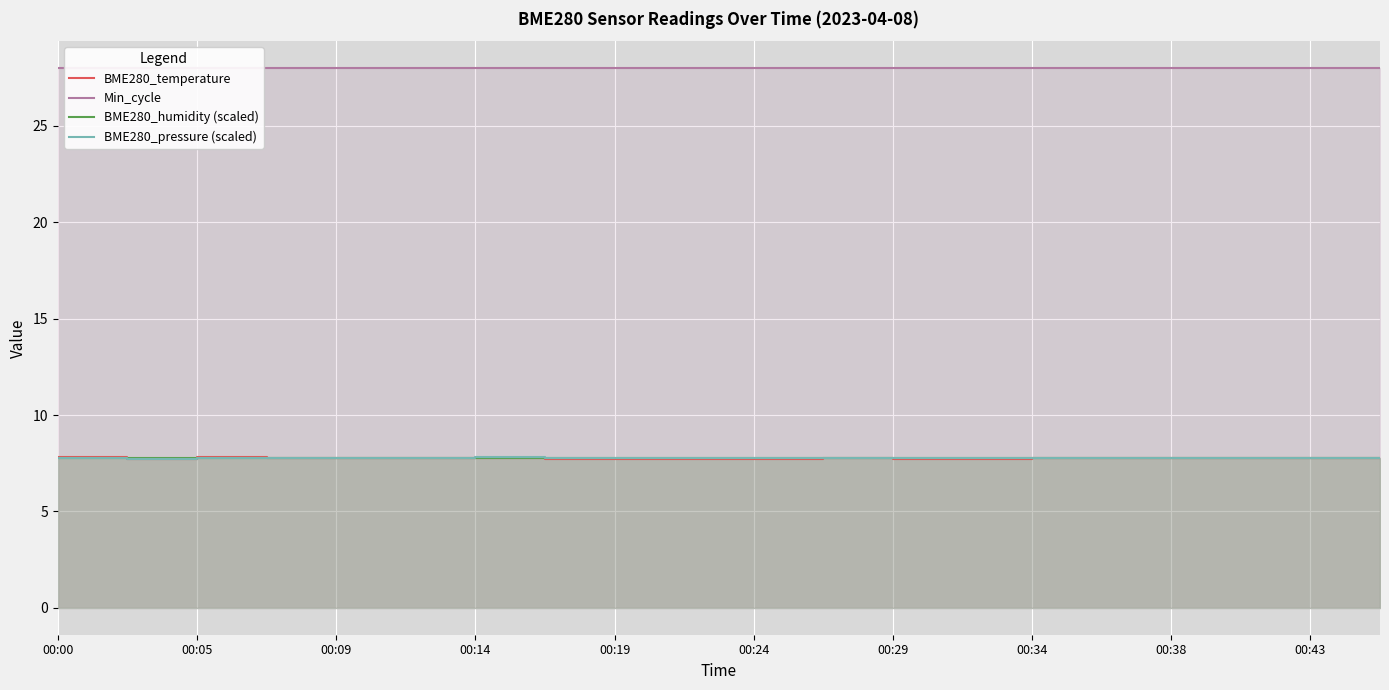

Between 00:43 and 18, which series saw the biggest shift?

BME280_temperature